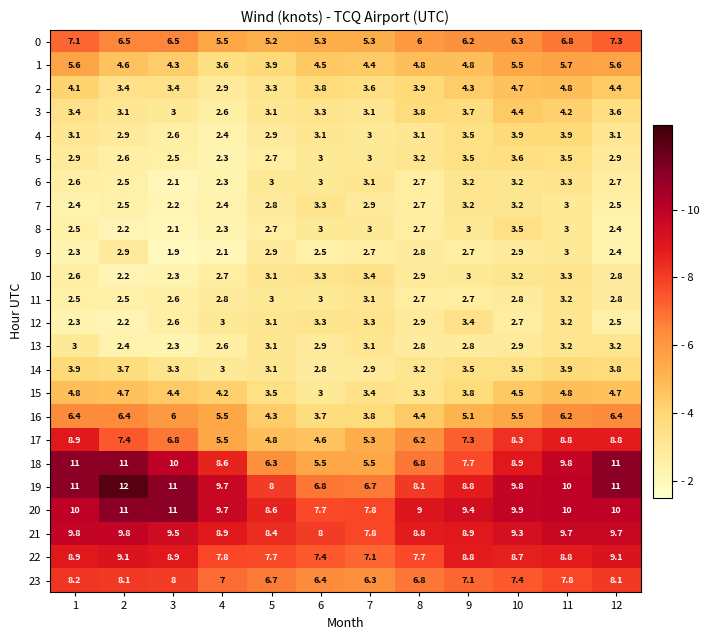

Which category has the highest value across all series?

2